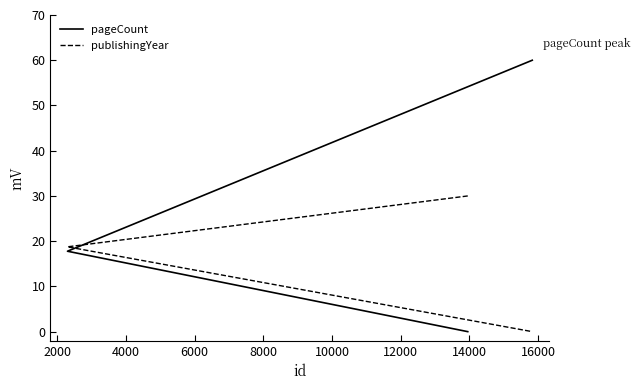

Rank the series by their maximum value, from highest to lowest.

pageCount, publishingYear